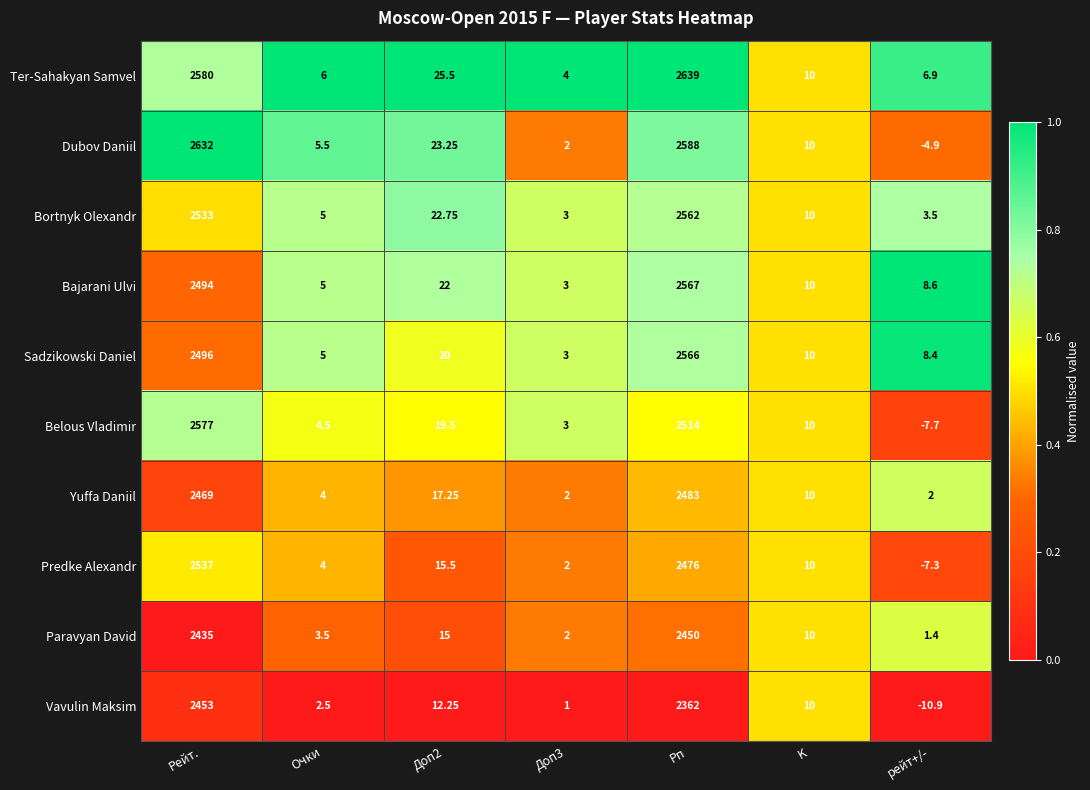

Which series changed the most between Очки and Доп2?

Ter-Sahakyan Samvel